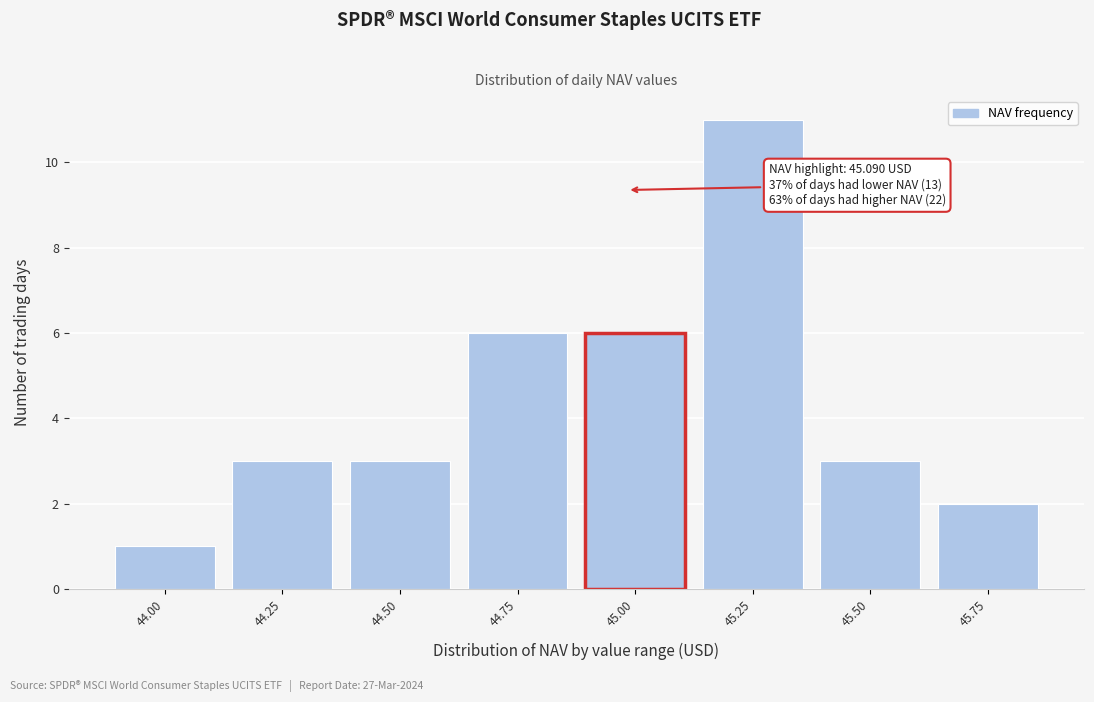

Reading left to right, extract all data points from this chart.

1	3	3	6	6	11	3	2